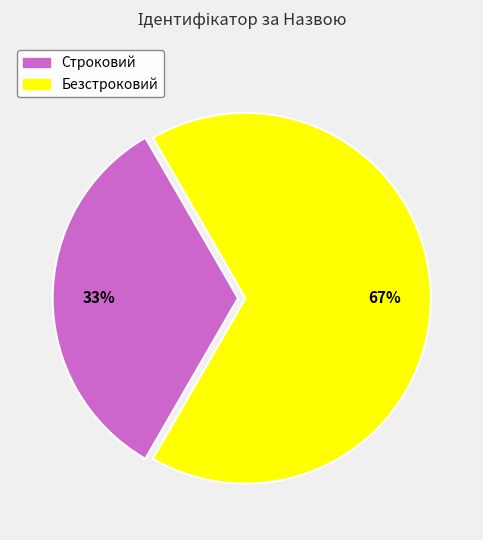

The Безстроковий slice represents 81% of the pie. True or false?

False